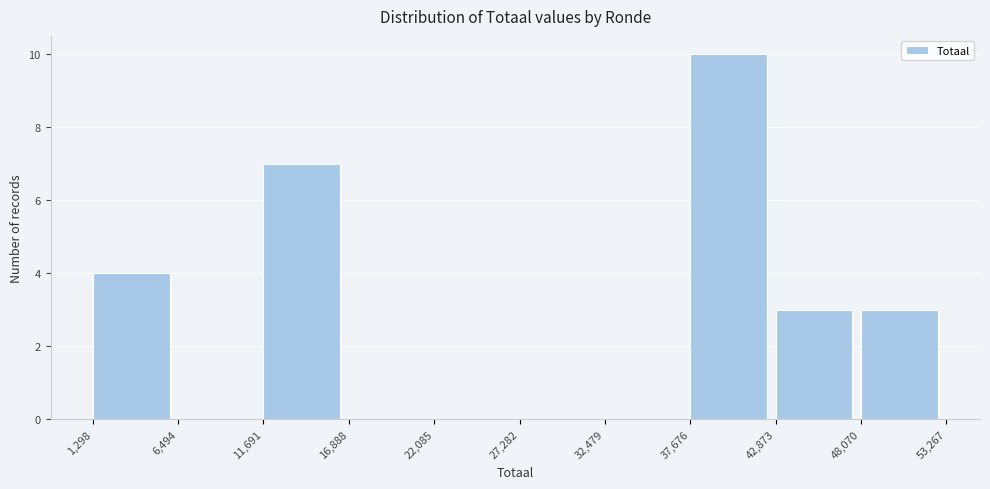

Over which range of the x-axis is the bar tallest?

37,676 to 42,873